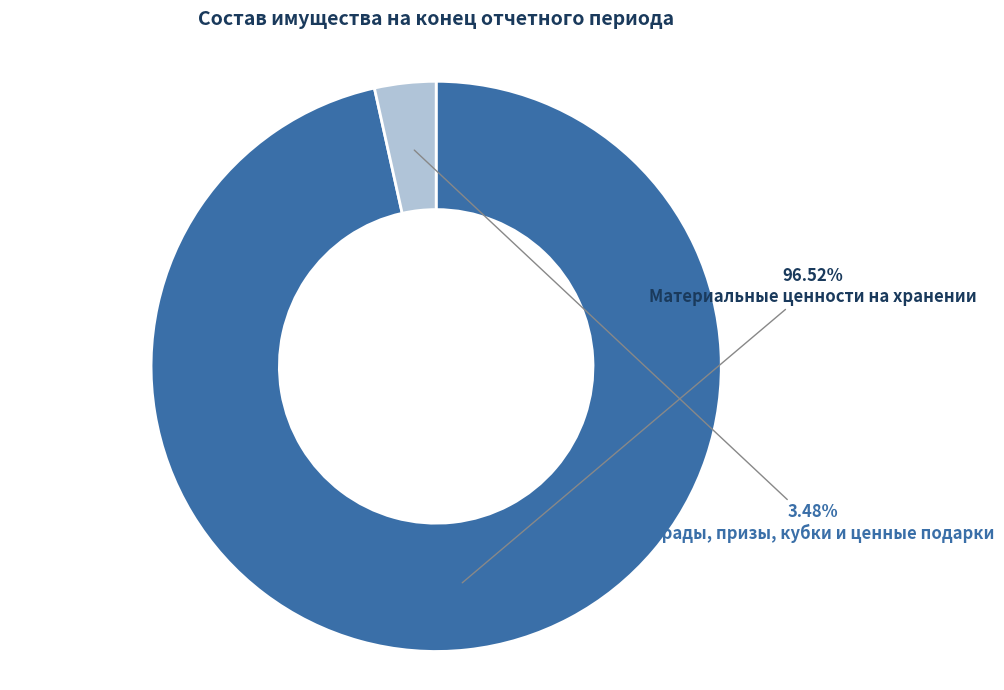

Count the number of slices in the pie.

2